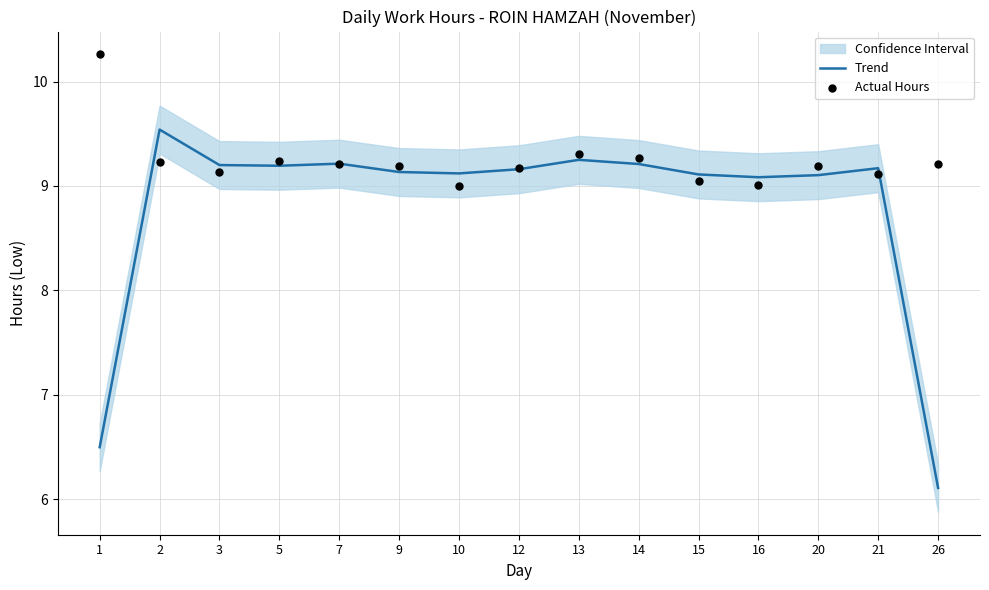

Is the value of Actual Hours at 12 greater than the value of Trend at 13?

No